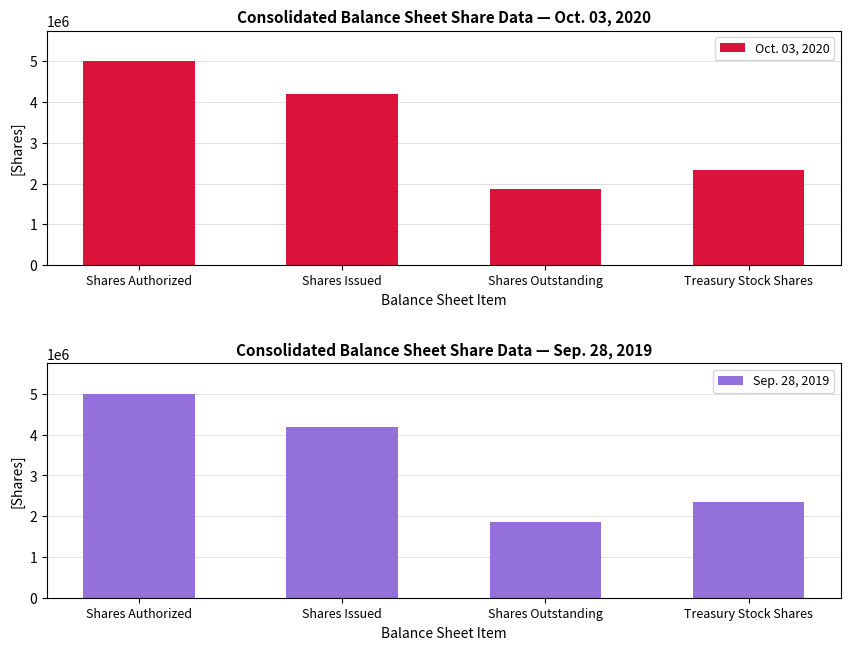

Reading left to right, extract all data points from this chart.

Oct. 03, 2020: 5000000	4197642	1858647	2338995
Sep. 28, 2019: 5000000	4197642	1858647	2338995